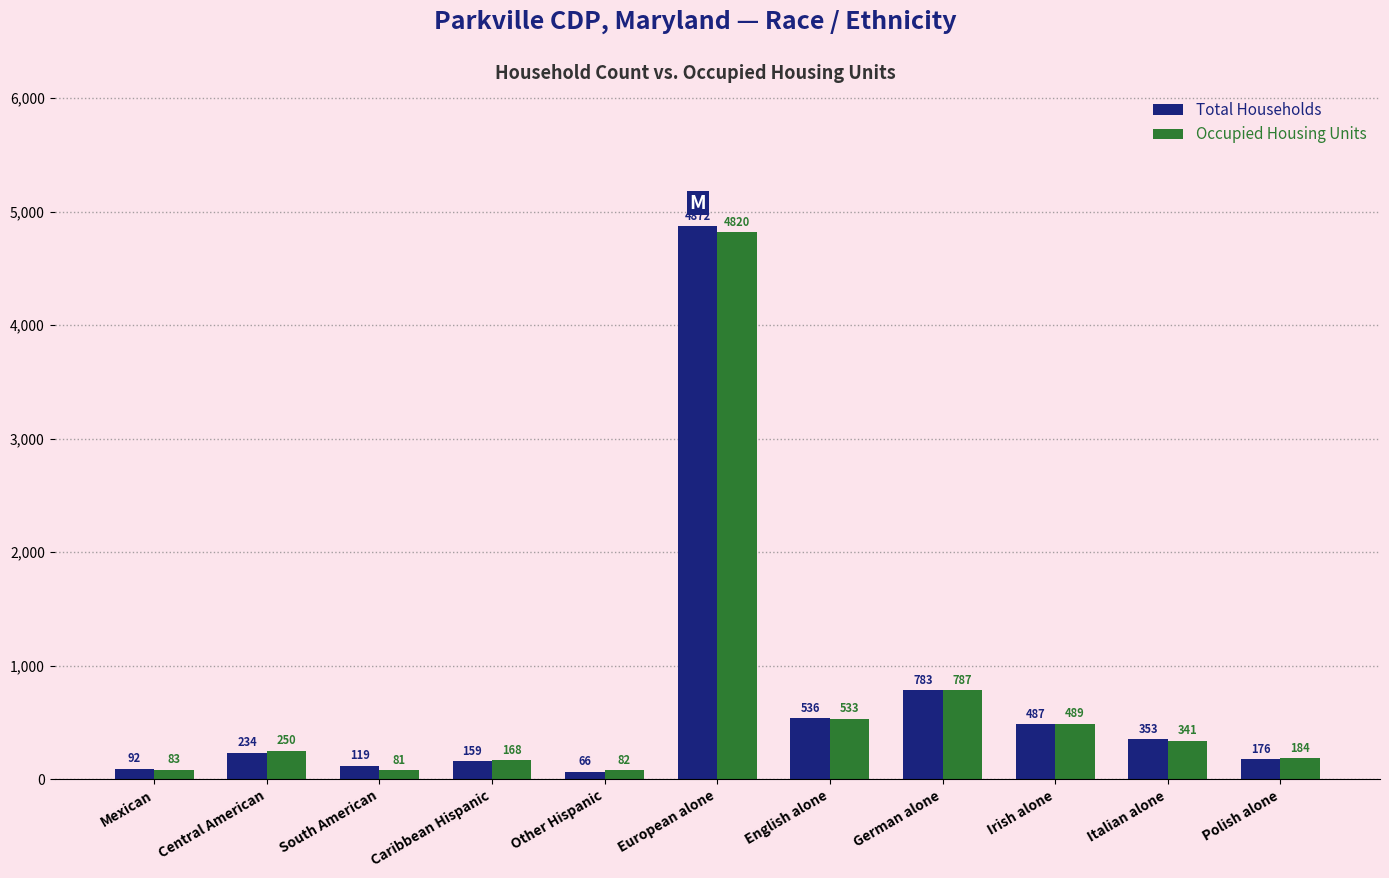

List the labels in order of Total Households value, smallest first.

Other Hispanic, Mexican, South American, Caribbean Hispanic, Polish alone, Central American, Italian alone, Irish alone, English alone, German alone, European alone